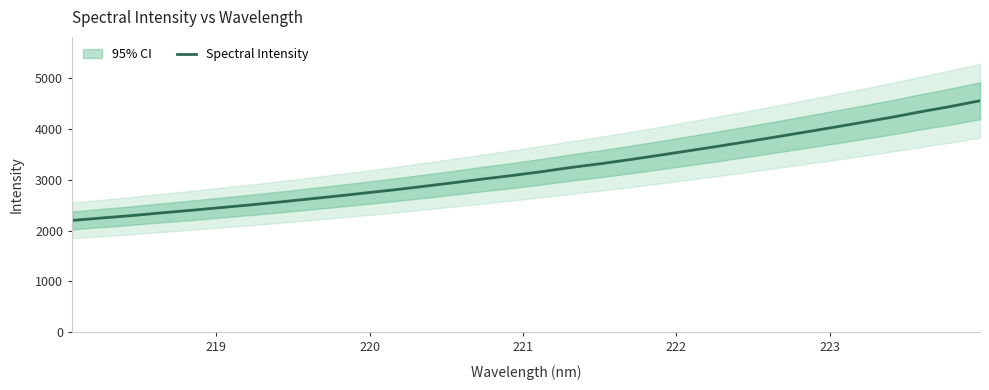

Does the chart display data point markers on the line(s)?

No